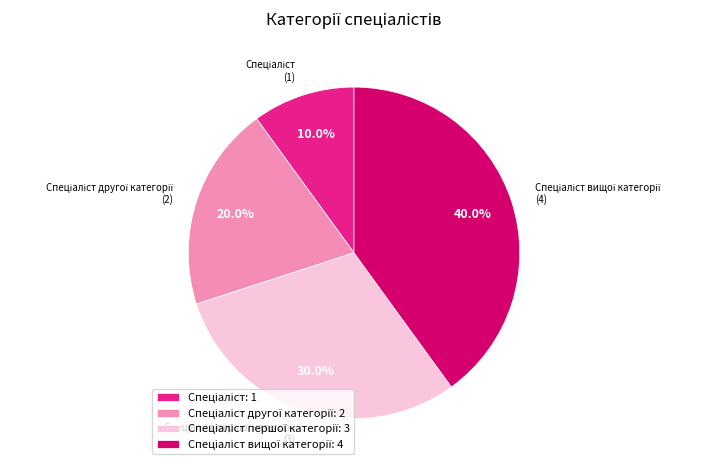

How many slices are in this pie chart?

4